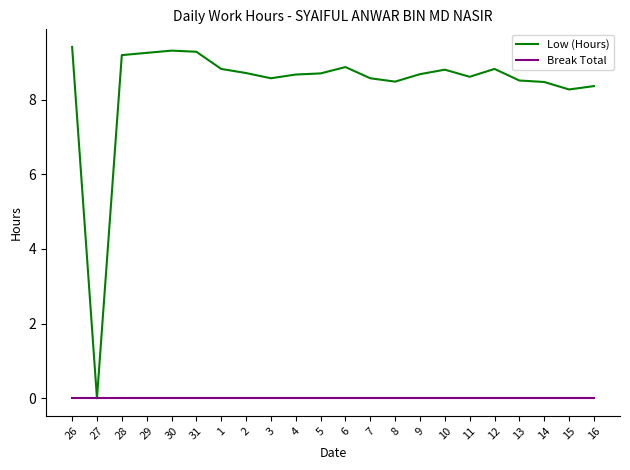

Rank the series by their average value, from lowest to highest.

Break Total, Low (Hours)